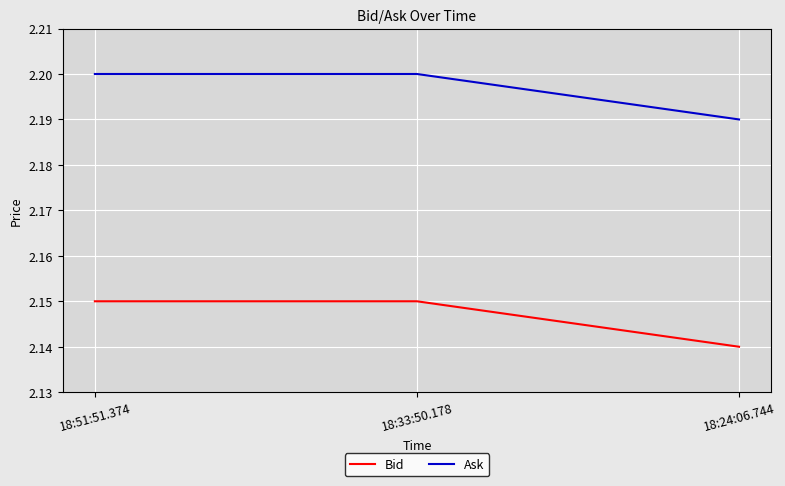

Rank the series by their average value, from highest to lowest.

Ask, Bid